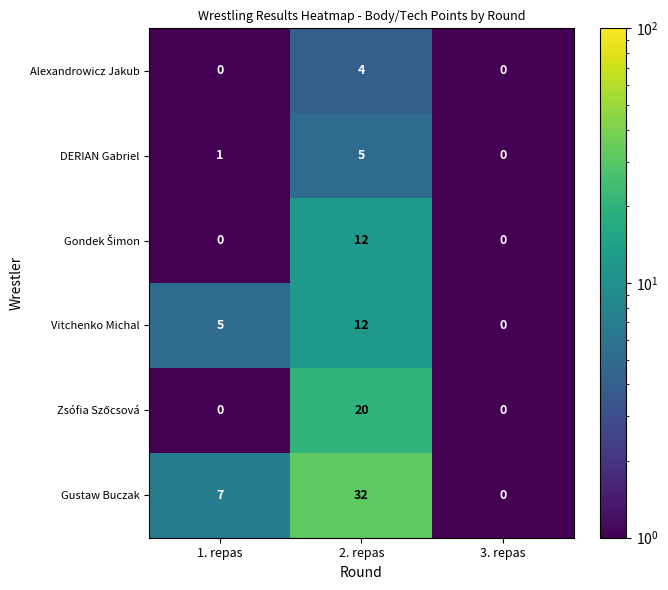

What is the difference between the Alexandrowicz Jakub values at 1. repas and 2. repas?

4